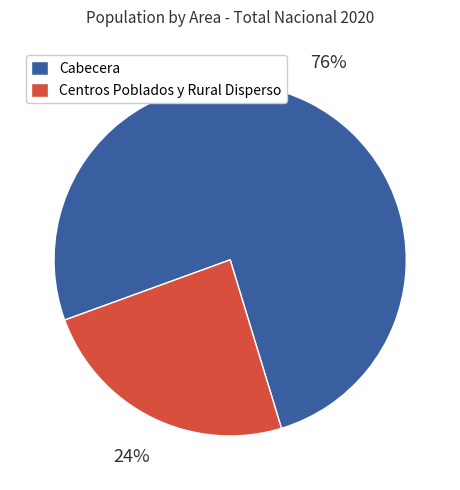

The Cabecera slice represents 61% of the pie. True or false?

False